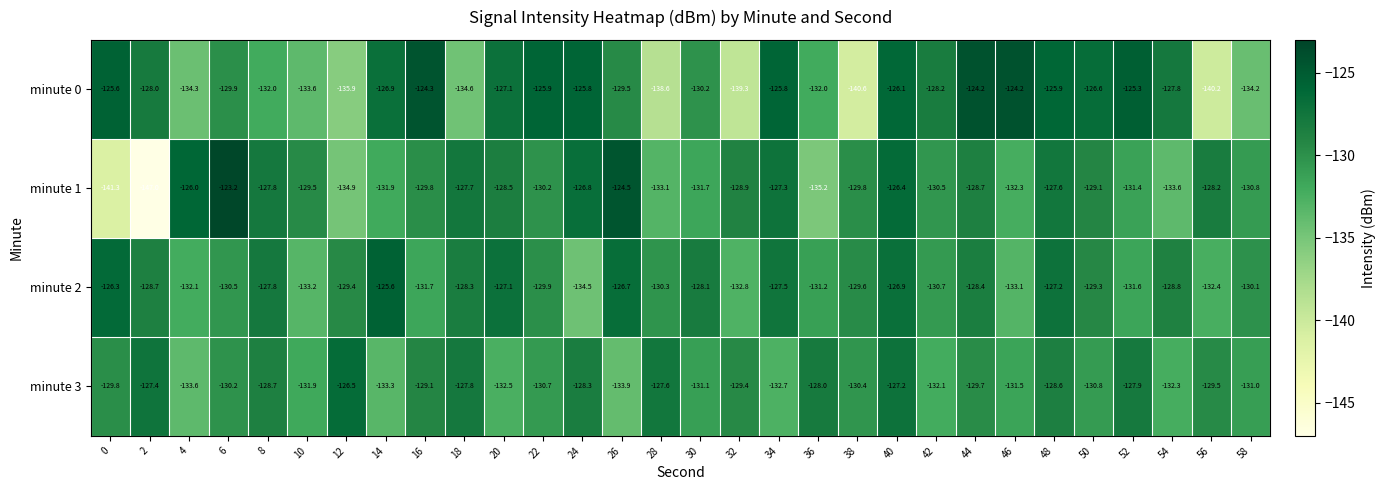

Is it true that minute 2 equals -171.5 at 42?

False